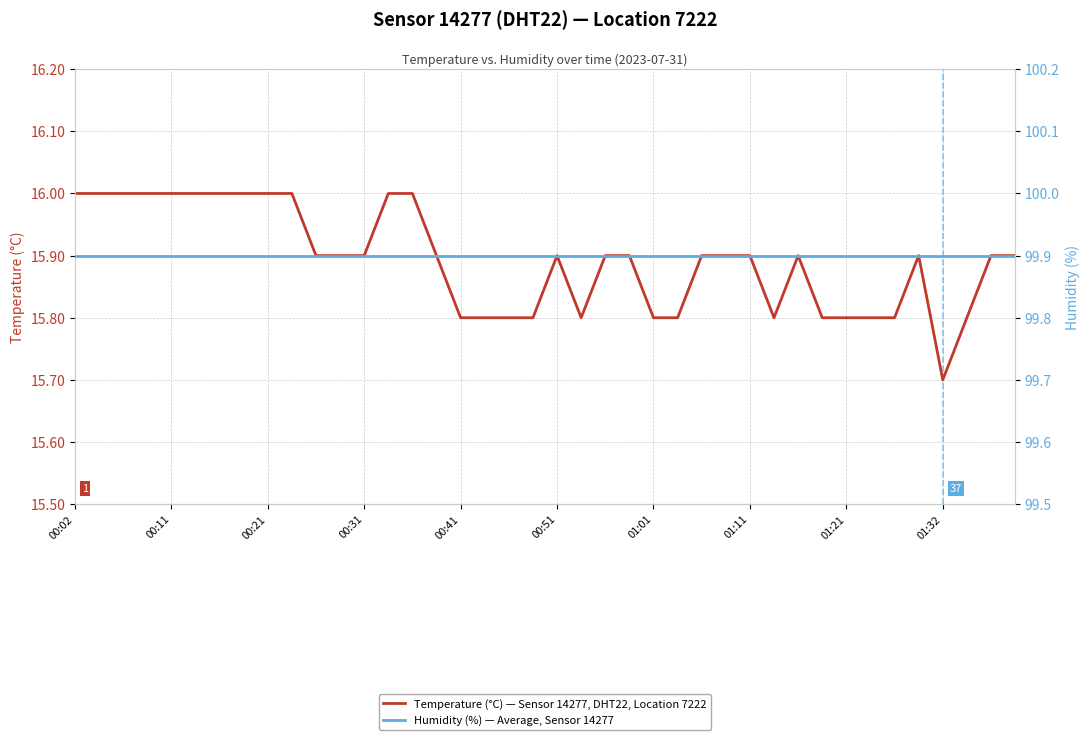

Between 00:31 and 24, which series saw the biggest shift?

Temperature (°C) — Sensor 14277, DHT22, Location 7222